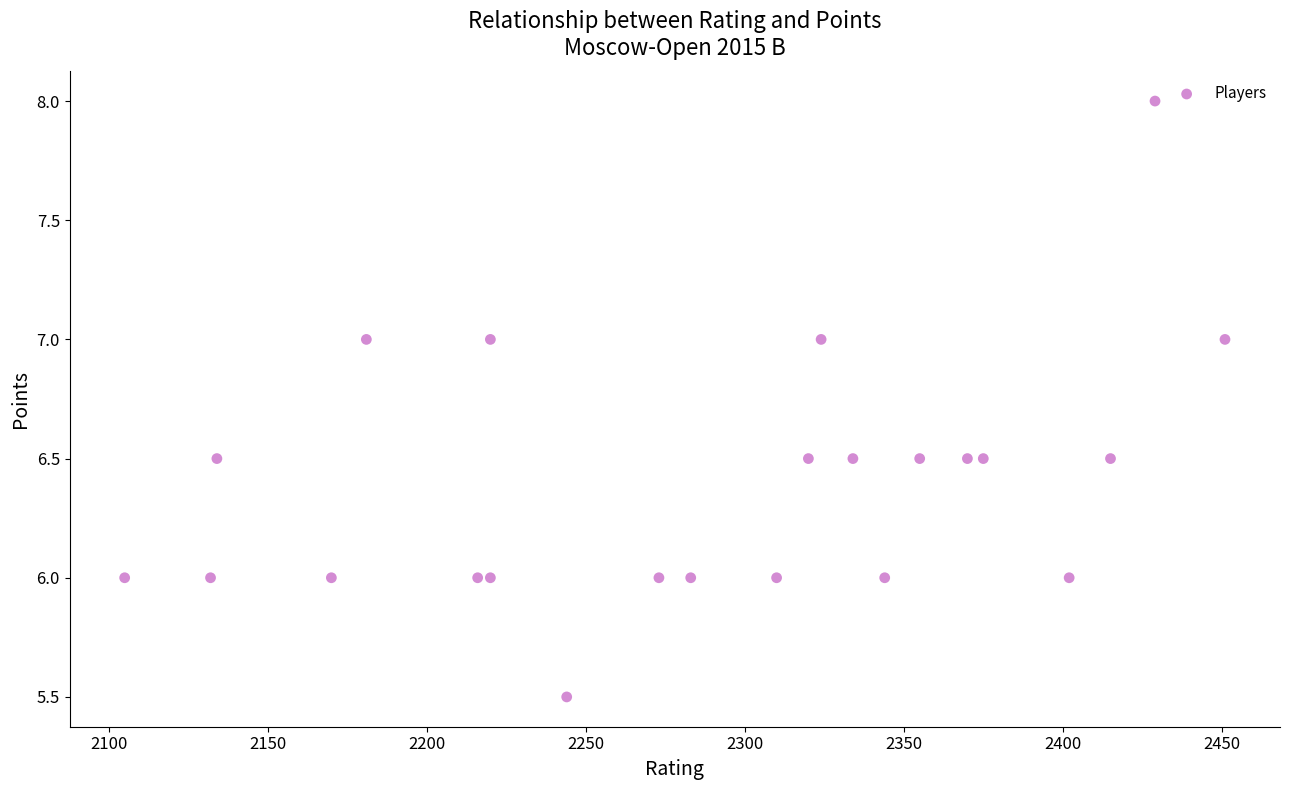

What is the range of Y values (max minus min)?

2.5